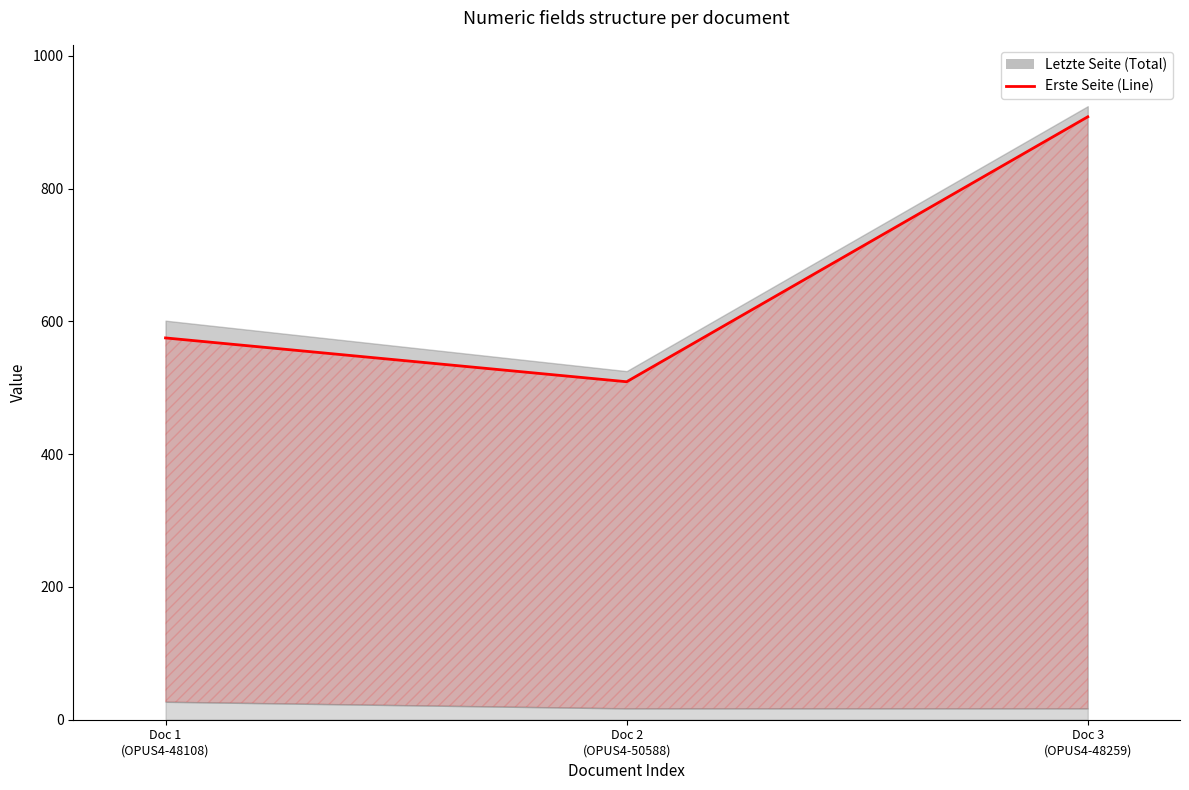

What is the greatest value displayed?

908